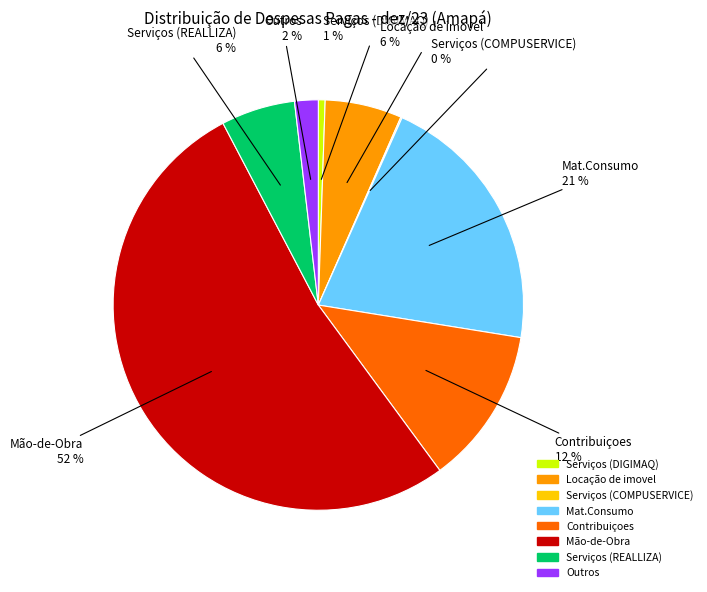

Approximately how many times larger is the value at Serviços (REALLIZA) compared to Contribuiçoes?

0.5